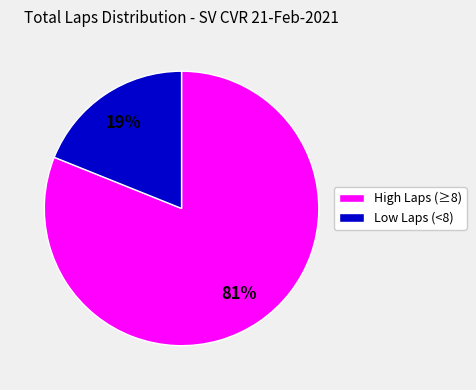

Does any single category account for the majority?

Yes